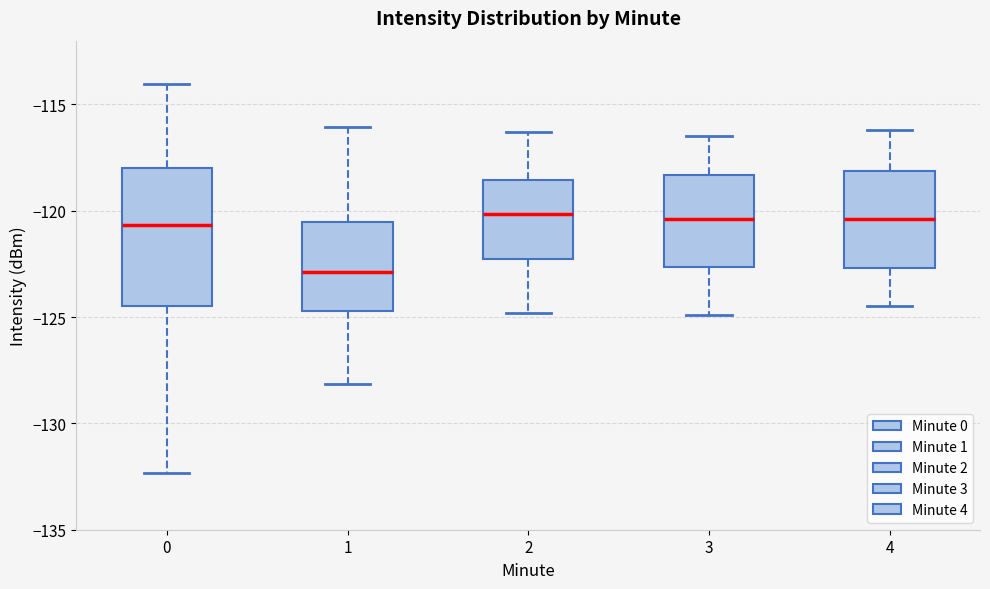

Comparing the boxes themselves (not the whiskers), which one is the tallest?

0